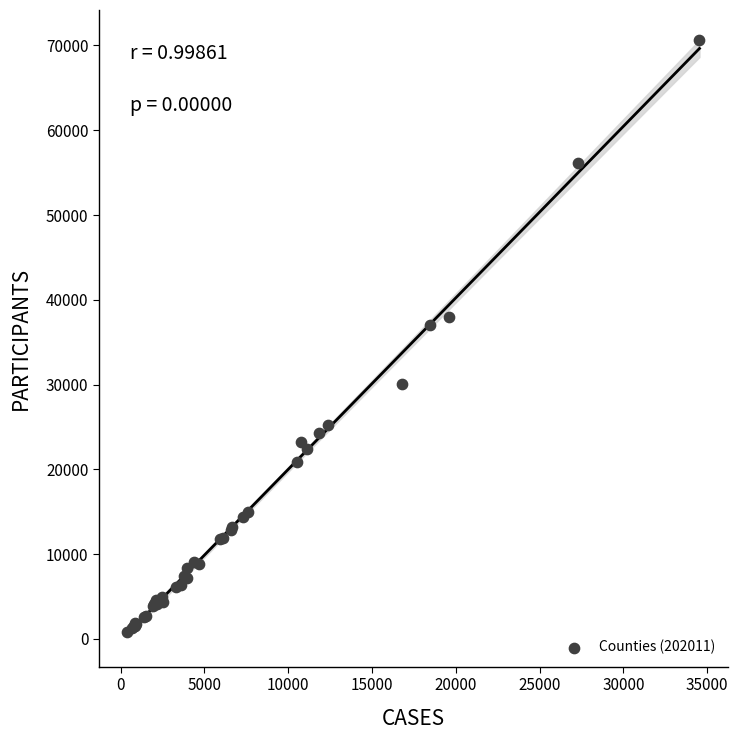

What Y value in the scatter plot is closest to 35731?

37031